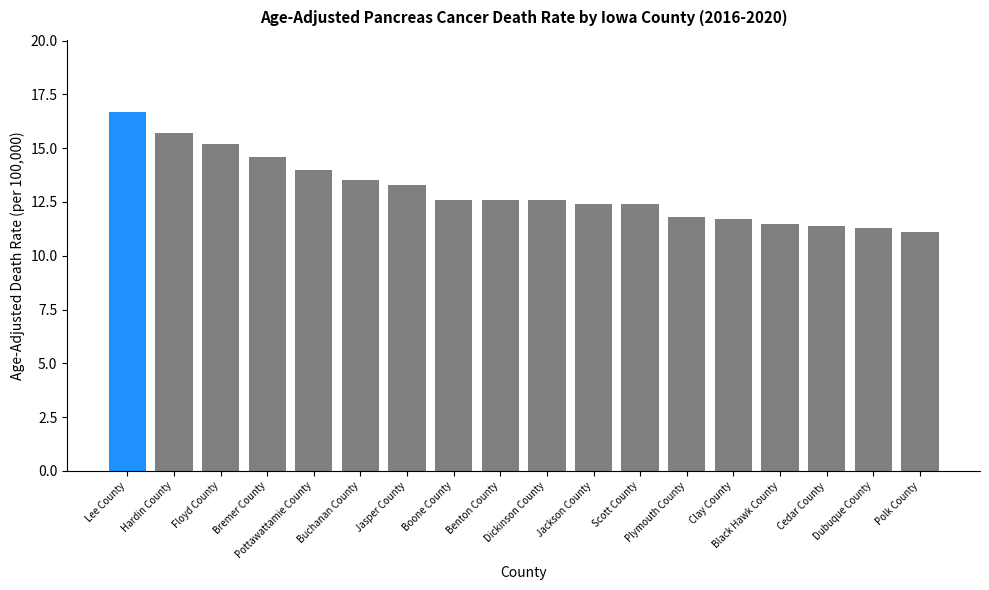

The chart shows a value of 12.6 at Benton County. True or false?

True